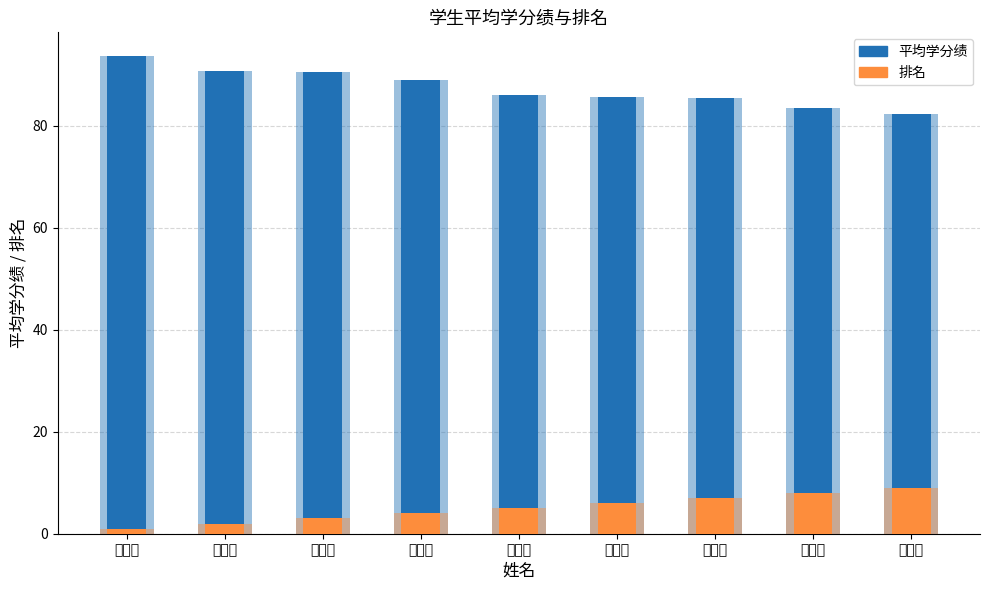

At which label does 排名 first exceed 5?

徐一丁